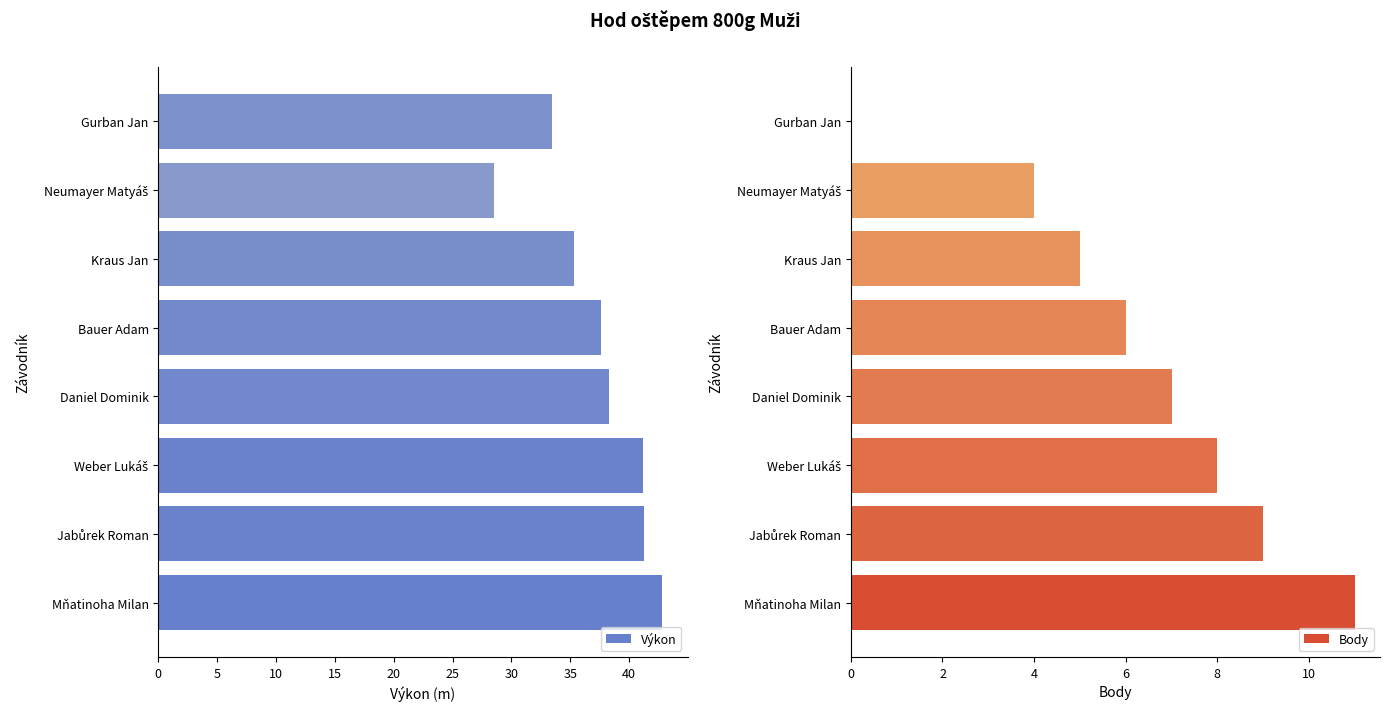

Which series has the largest total across all categories?

Výkon